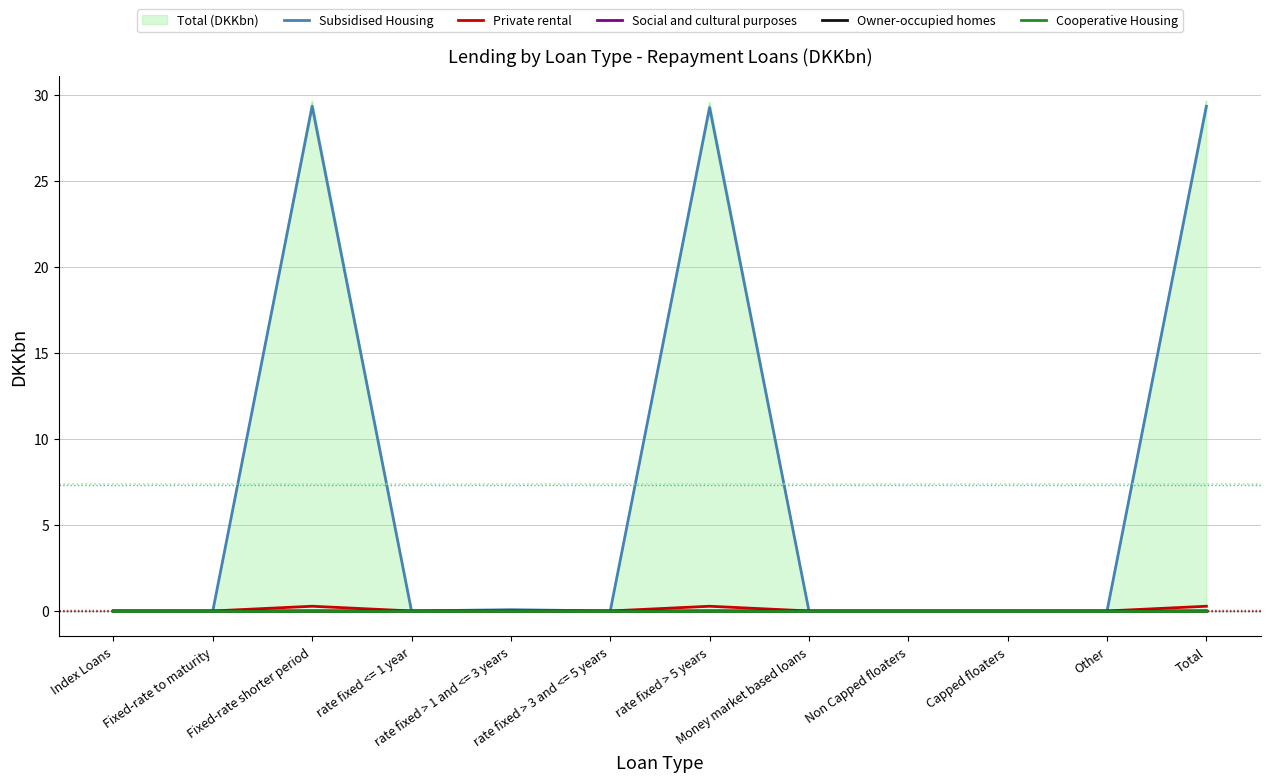

Which series changed the most between Non Capped floaters and Total?

Subsidised Housing